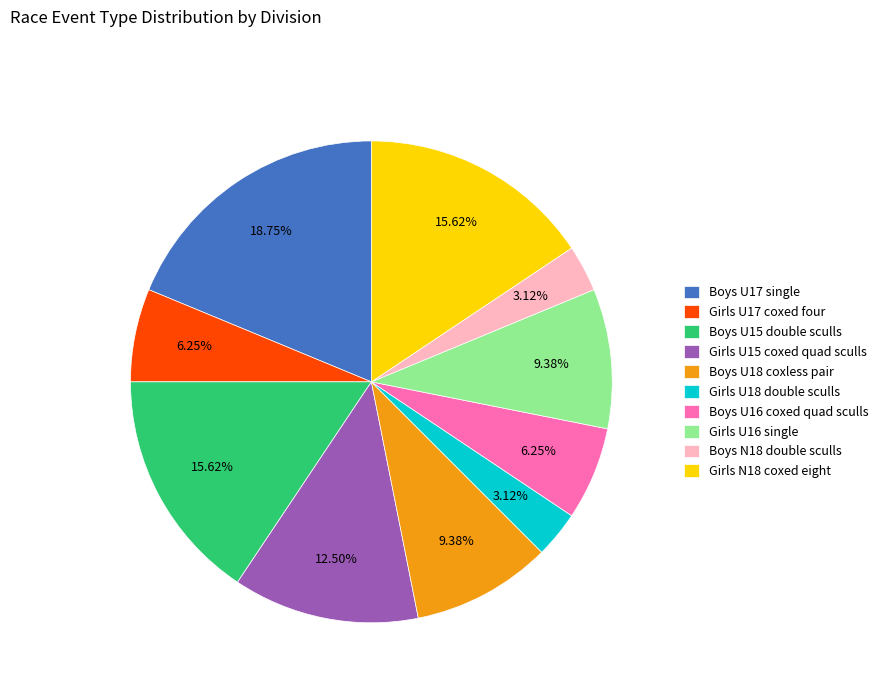

To the nearest percent, what percentage of the pie is Boys U18 coxless pair?

9%